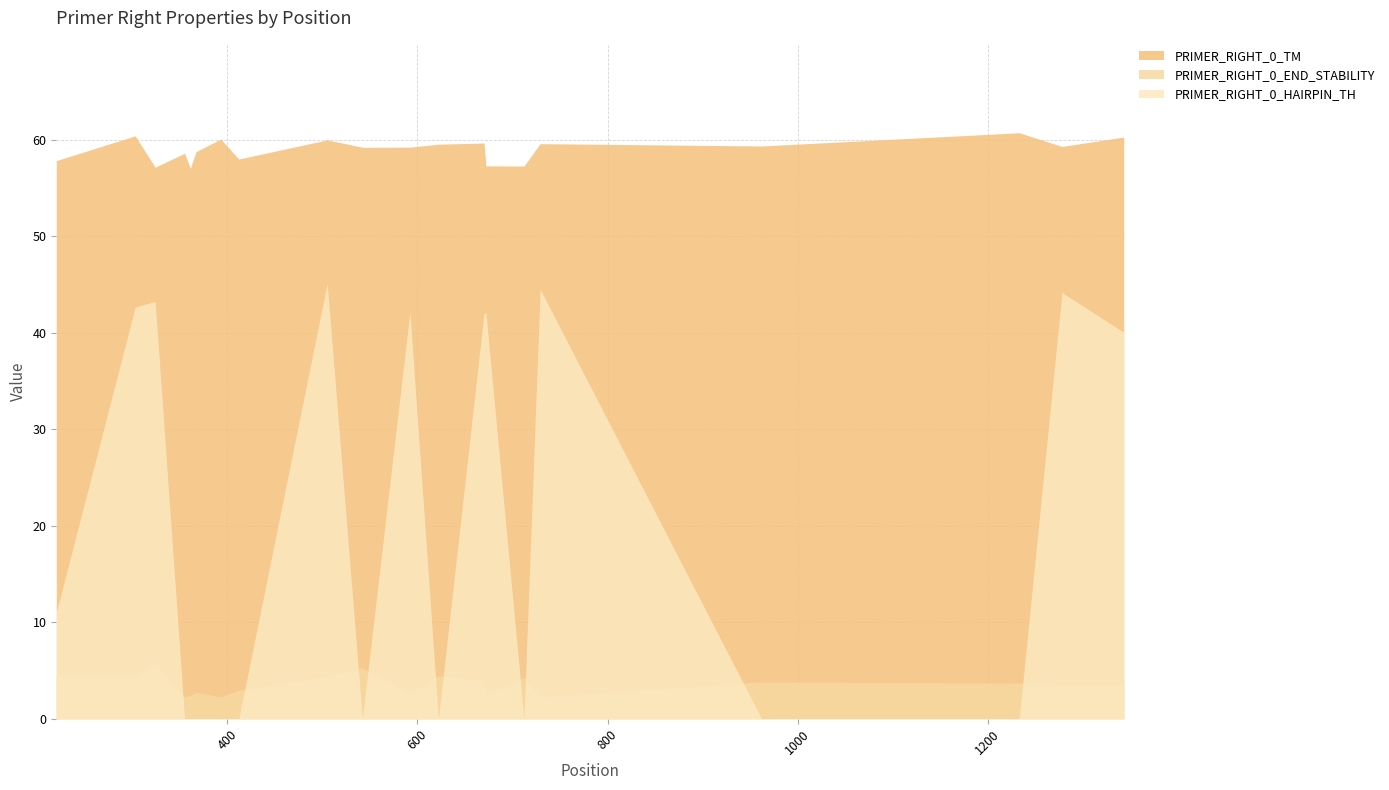

Which category has the lowest value in the PRIMER_RIGHT_0_TM series?

361